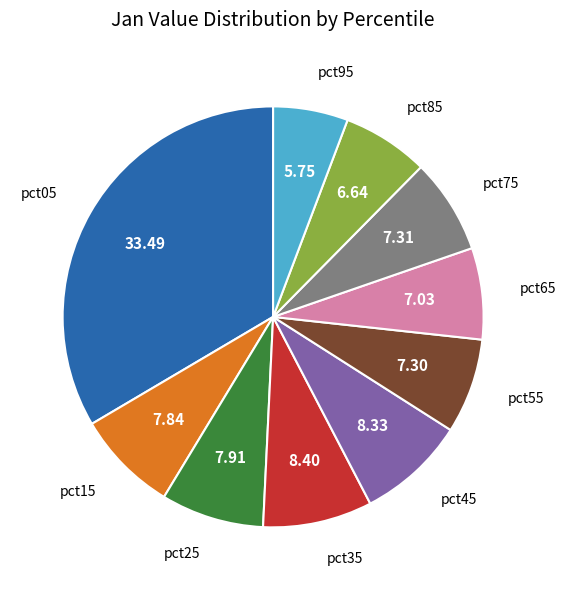

How many segments does this pie chart have?

10